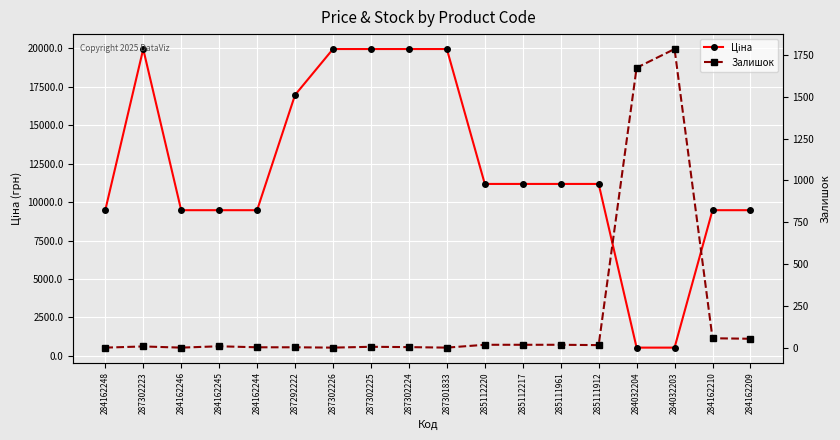

Rank the categories by Ціна value from highest to lowest.

287302223, 287302226, 287302225, 287302224, 287301833, 287292222, 285112220, 285112217, 285111961, 285111912, 284162248, 284162246, 284162245, 284162244, 284162210, 284162209, 284032204, 284032203